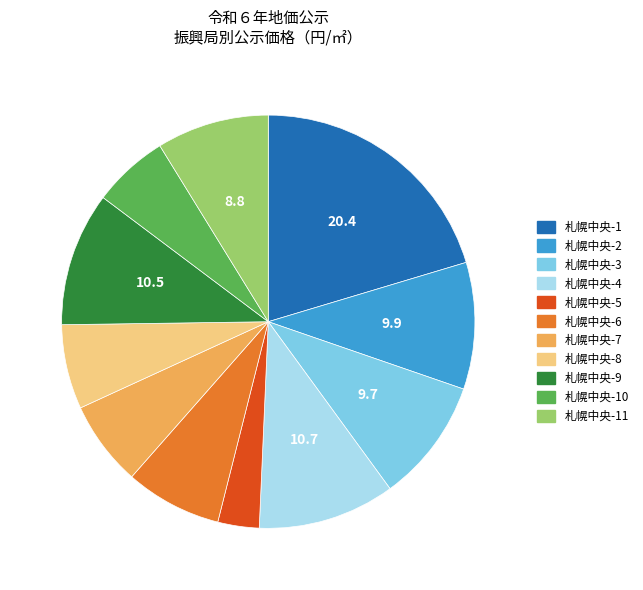

Between 札幌中央-10 and 札幌中央-2, which is larger?

札幌中央-2